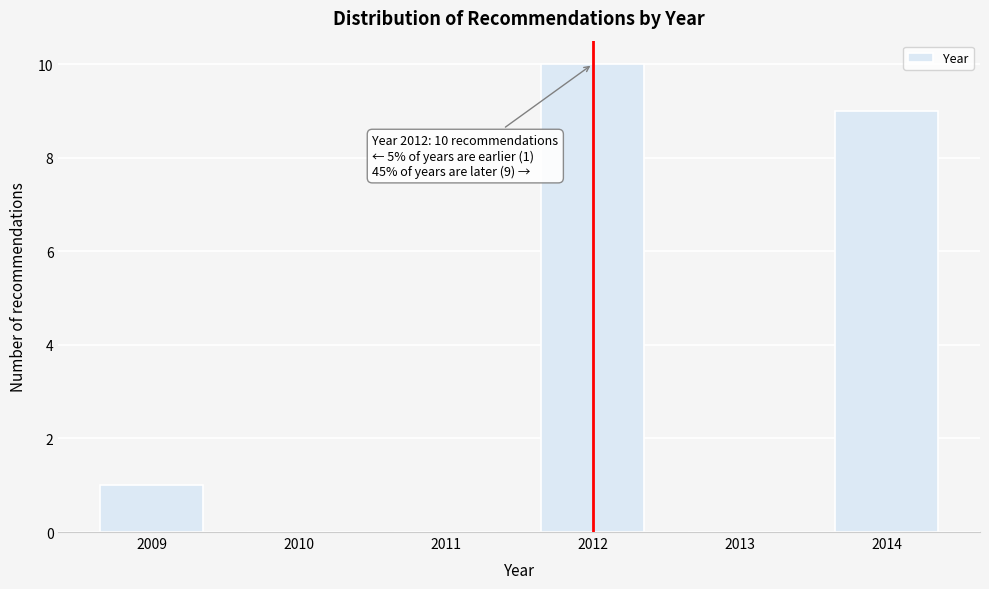

Which range on the x-axis has the tallest bar?

2011.5 to 2012.5